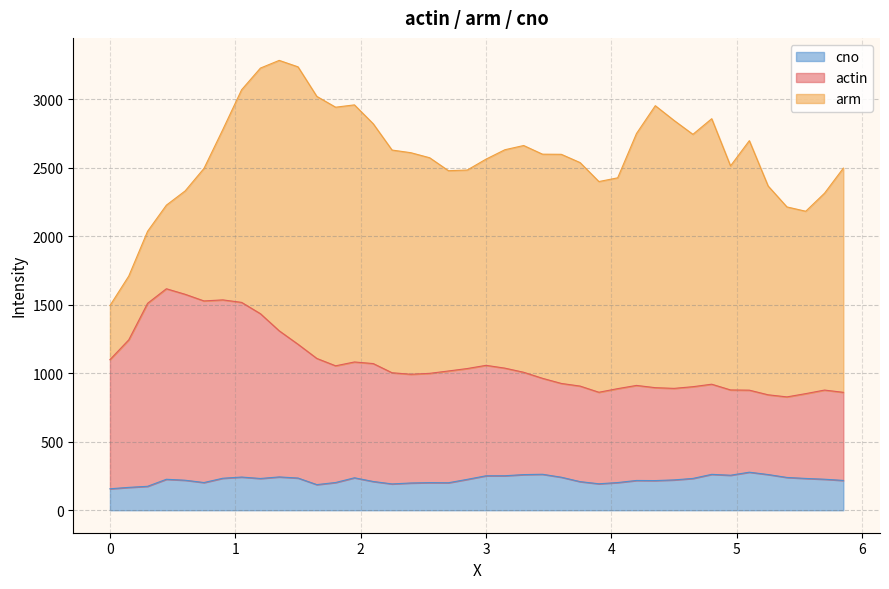

What is the minimum value for cno?

156.6